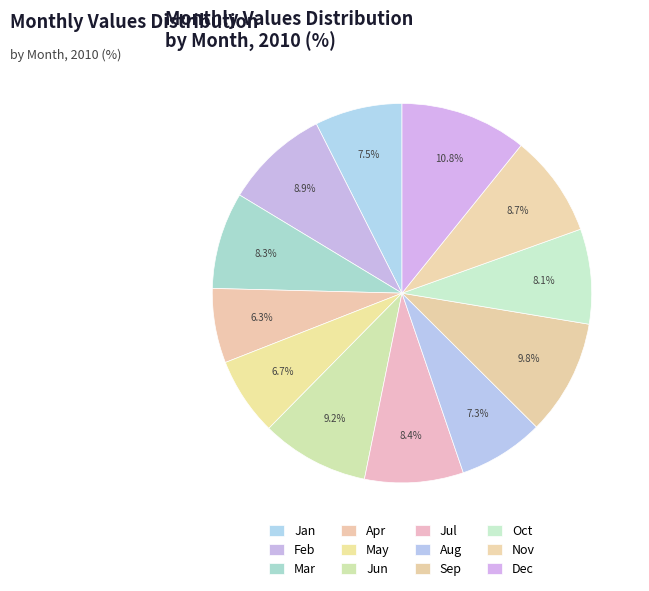

Is it true that Mar is 18% of the pie?

False